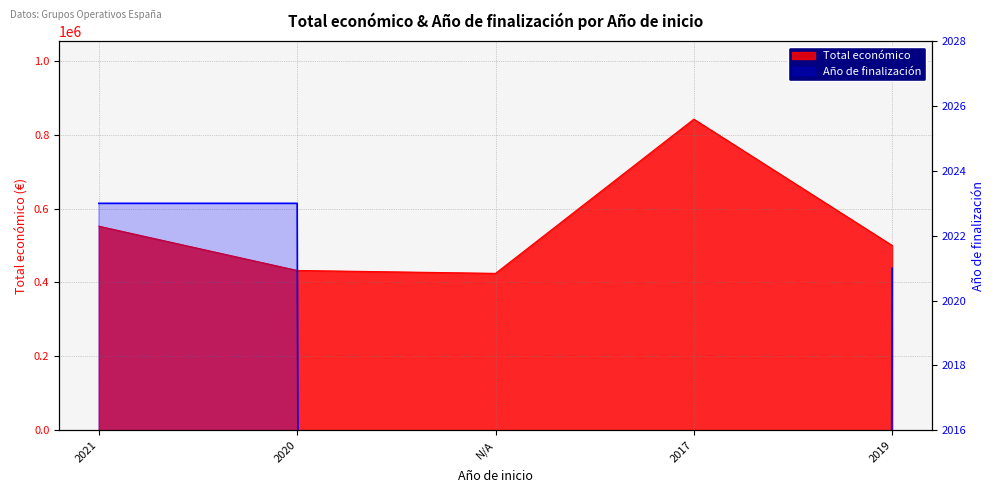

What value does the data have at 2020?

2023